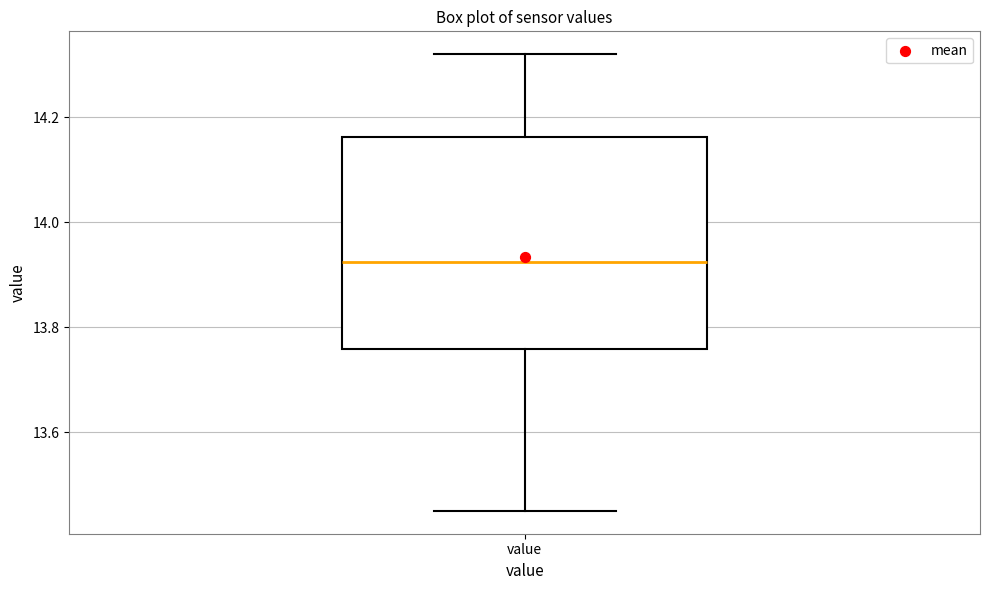

Where does the median line of the box for value sit on the y-axis? The values are not printed on the chart, so give them approximately, as read against the axis.

13.92